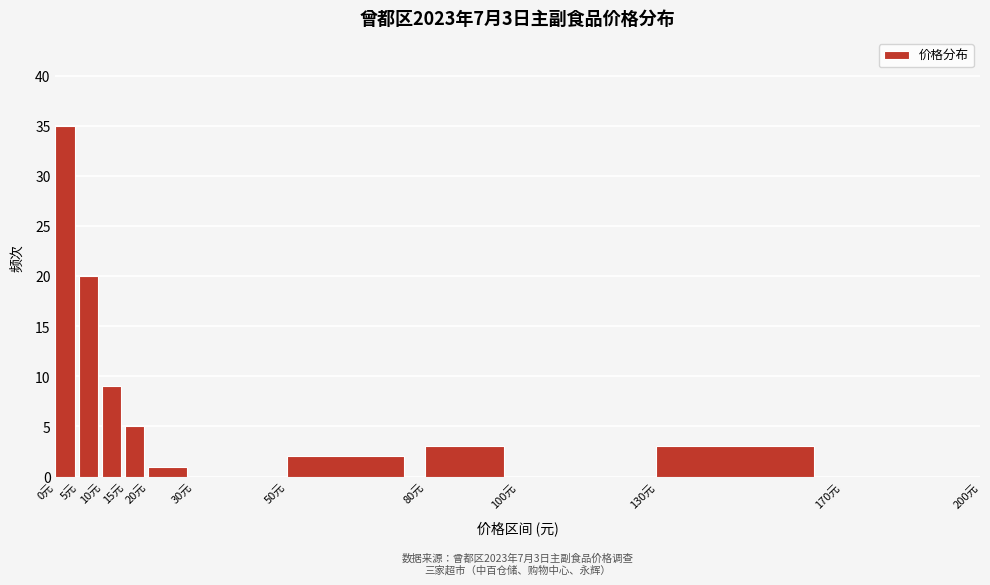

Over which range of the x-axis is the bar tallest?

0 to 5